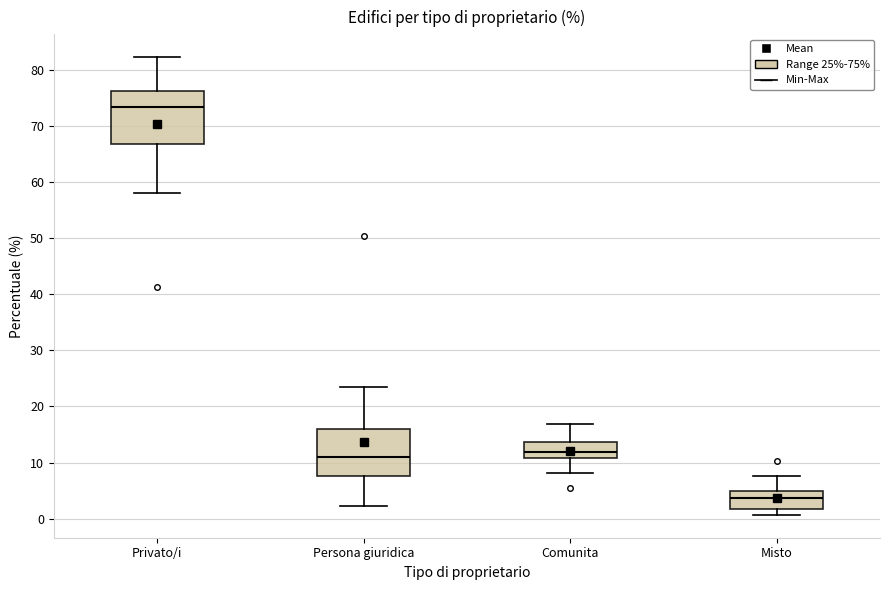

Which box has the lowest median line?

Misto